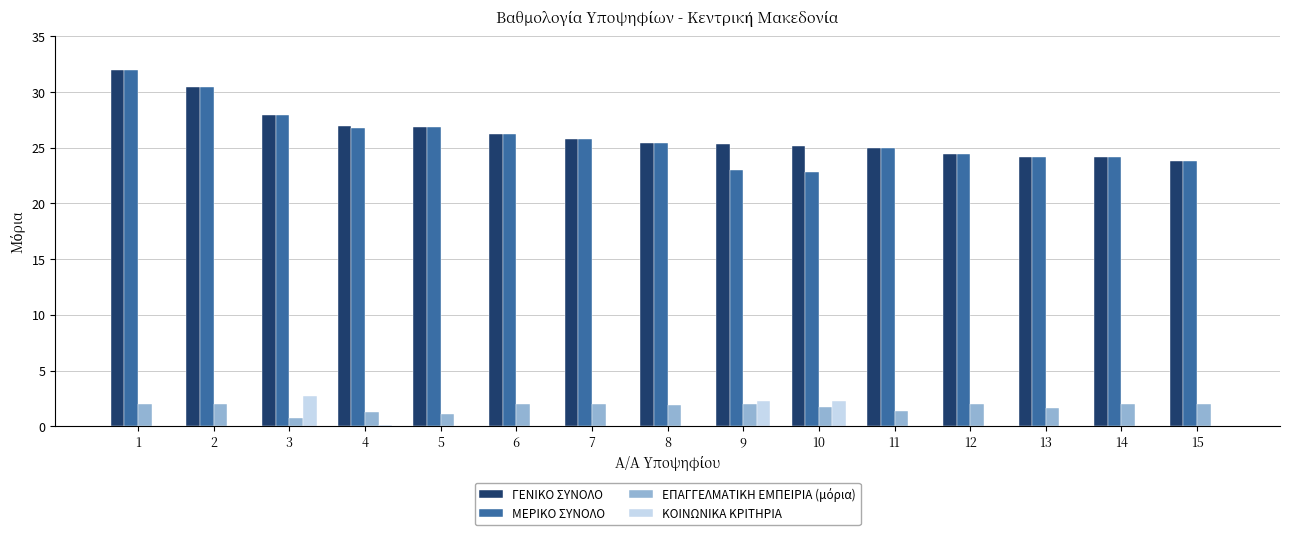

Which series has the largest total across all categories?

ΓΕΝΙΚΟ ΣΥΝΟΛΟ